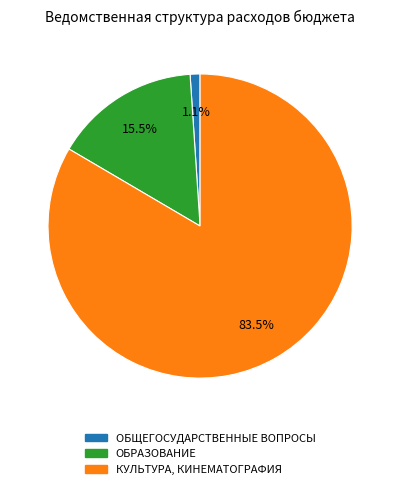

Which slice is the largest?

КУЛЬТУРА, КИНЕМАТОГРАФИЯ